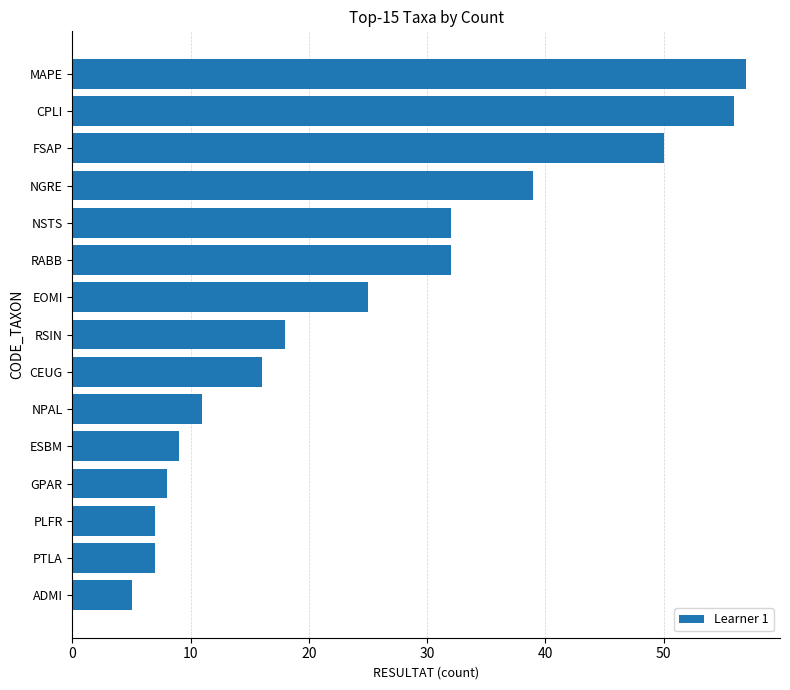

What is the average value?

25